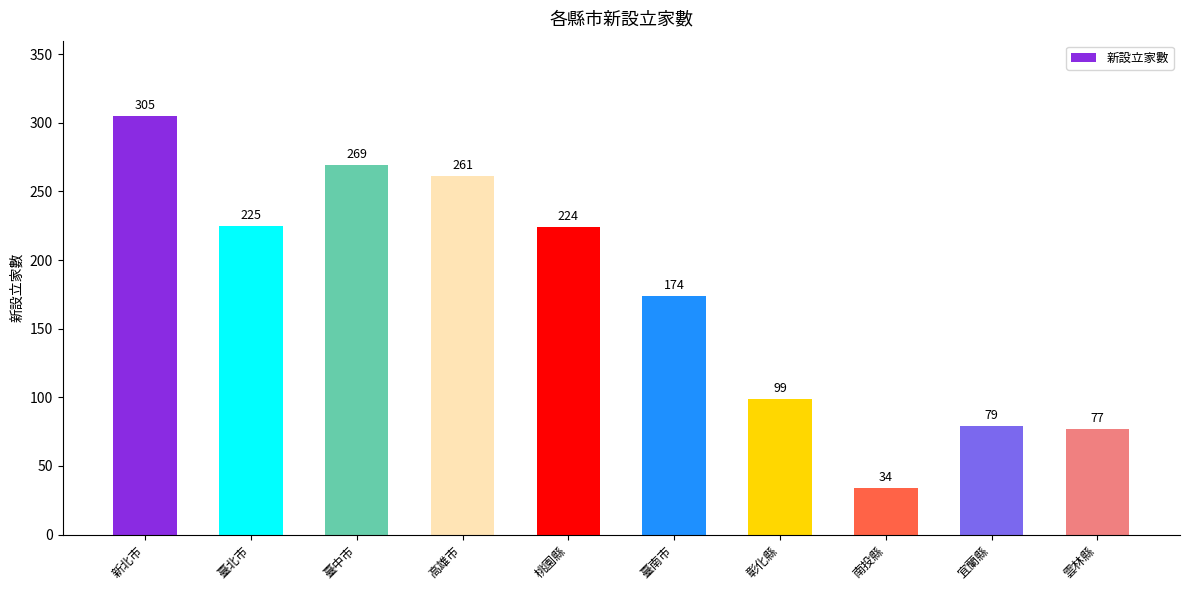

How many values are below 224?

5